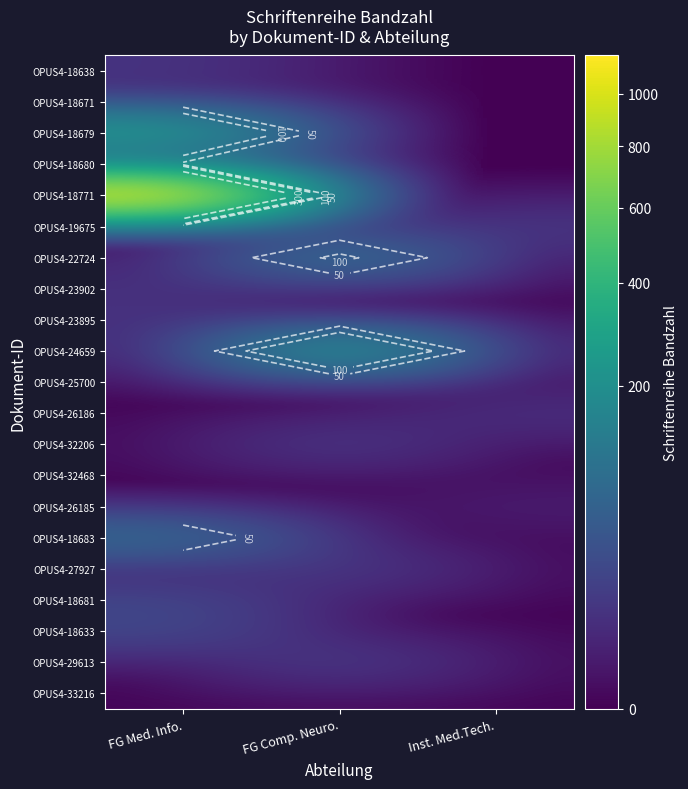

Which series has the largest range (max minus min)?

OPUS4-18771